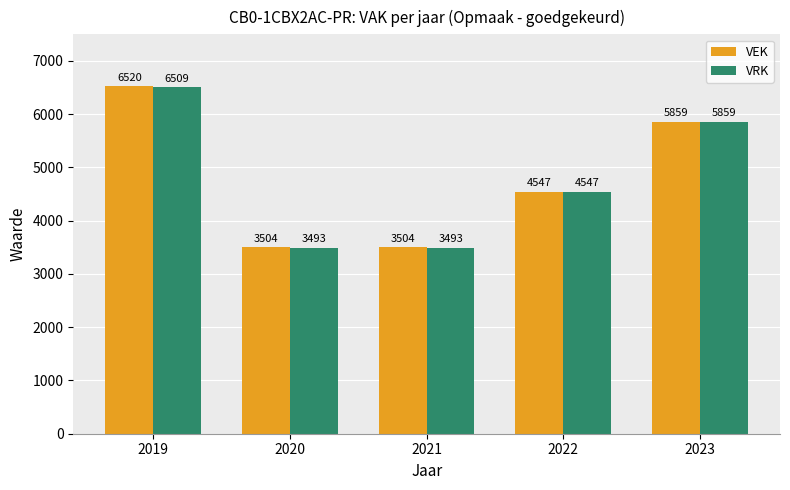

Read the VRK value at 2022.

4547